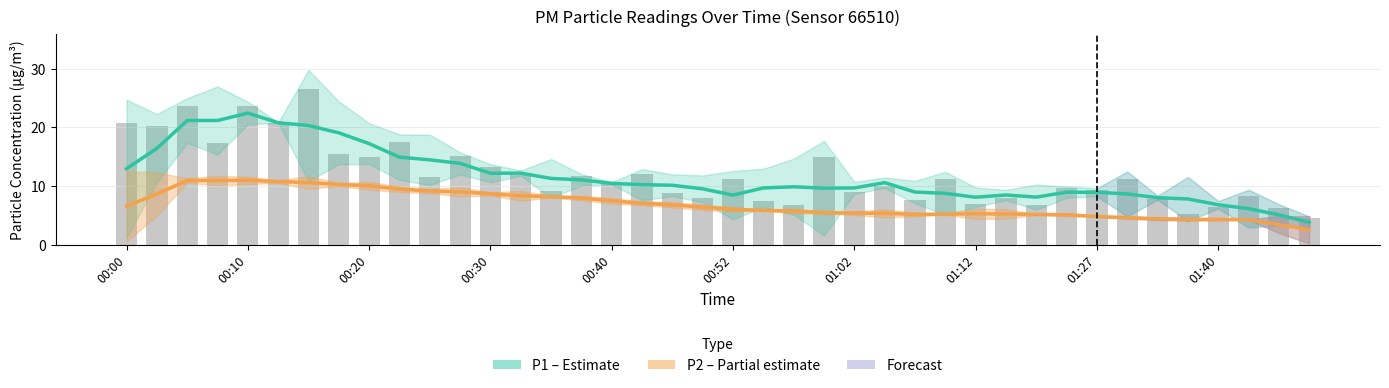

Which has a higher value, 10 or 00:52?

00:52